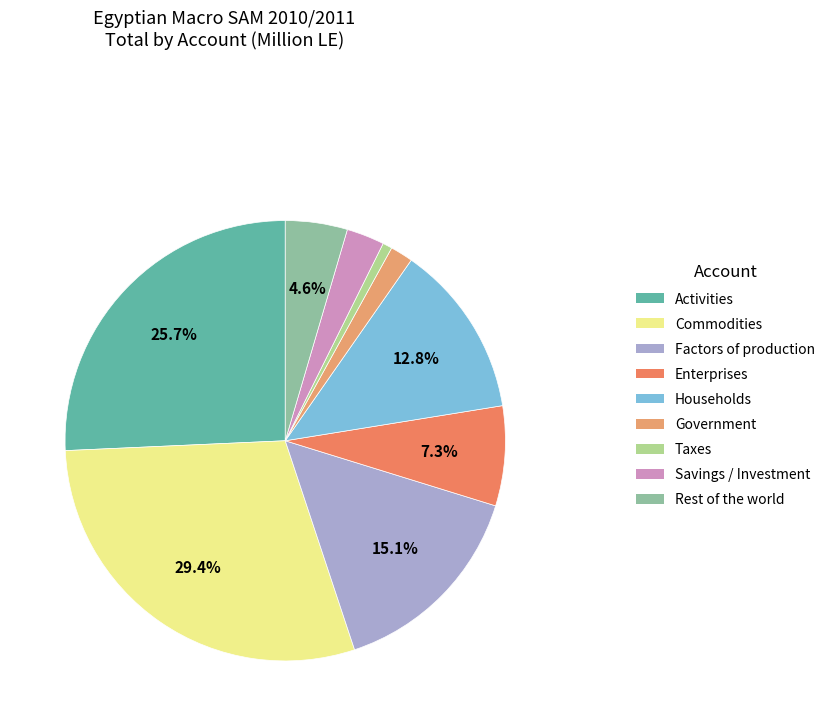

To the nearest percent, what portion does Factors of production represent?

15%